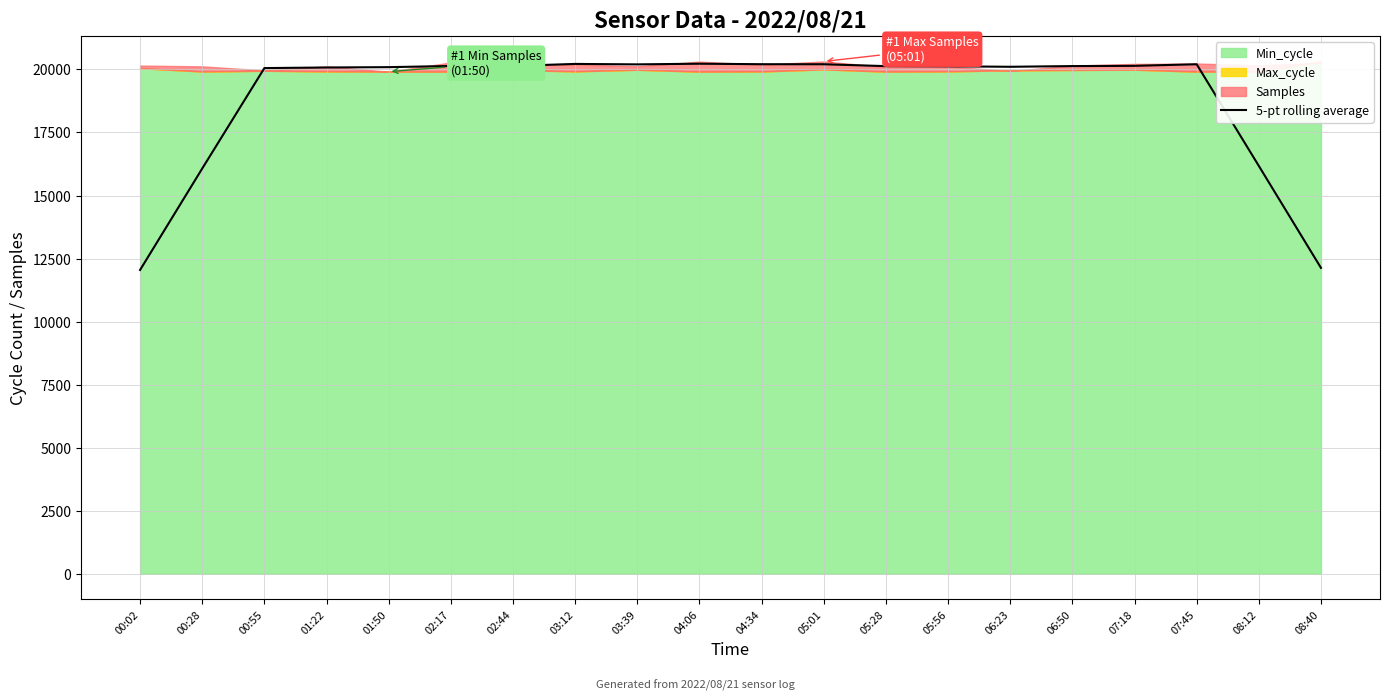

List the labels in order of value, largest first.

04:06, 03:12, 04:34, 07:45, 05:01, 03:39, 07:18, 02:44, 02:17, 06:50, 05:28, 05:56, 06:23, 01:50, 01:22, 00:55, 08:12, 00:28, 08:40, 00:02